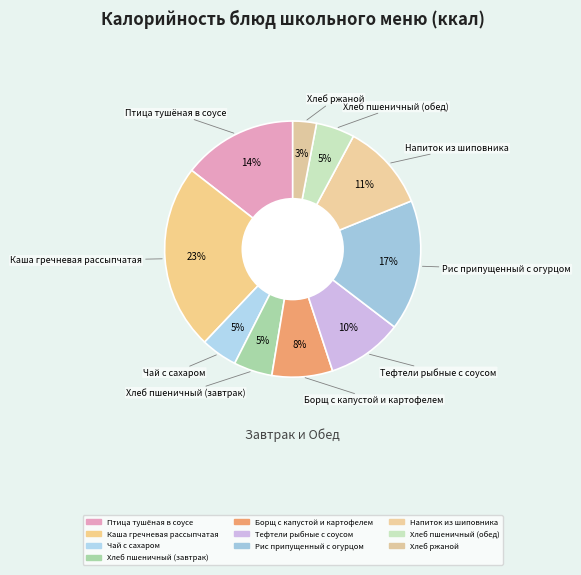

How many segments does this pie chart have?

10